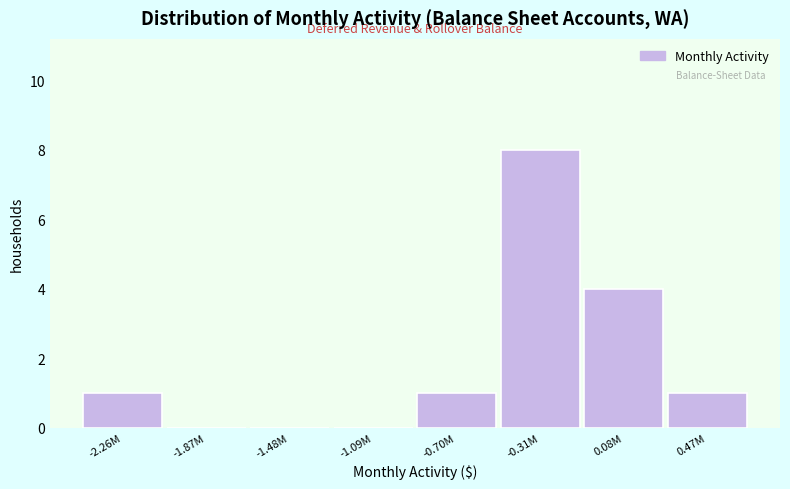

Reading right to left, extract all data points from this chart.

0.47M=1	0.08M=4	-0.31M=8	-0.70M=1	-1.09M=0	-1.48M=0	-1.87M=0	-2.26M=1